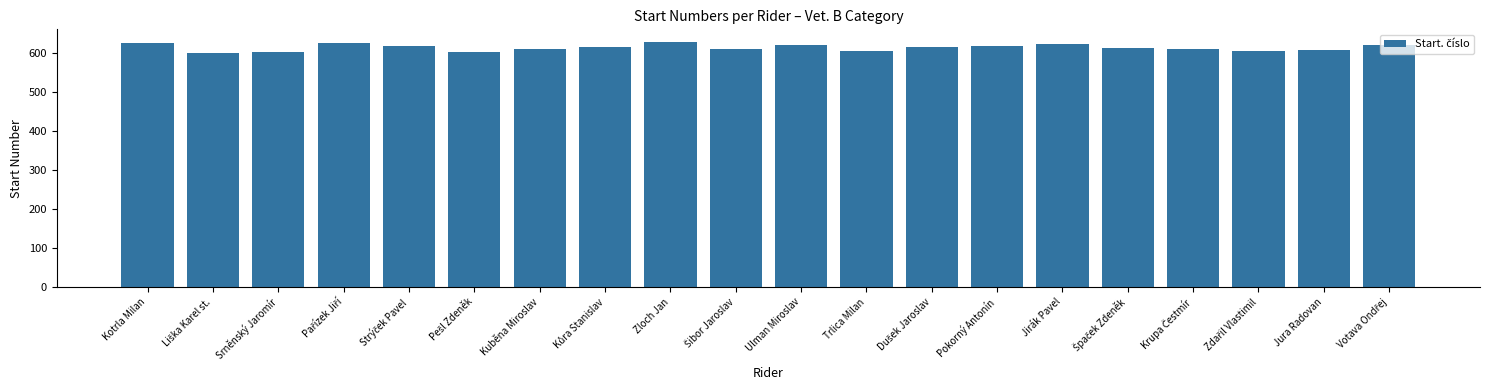

How many distinct data groups are displayed?

1